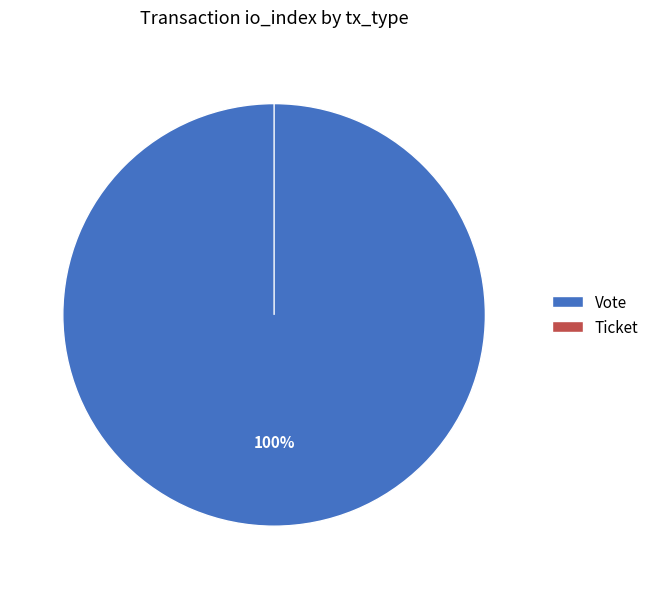

Which category accounts for the majority?

Vote